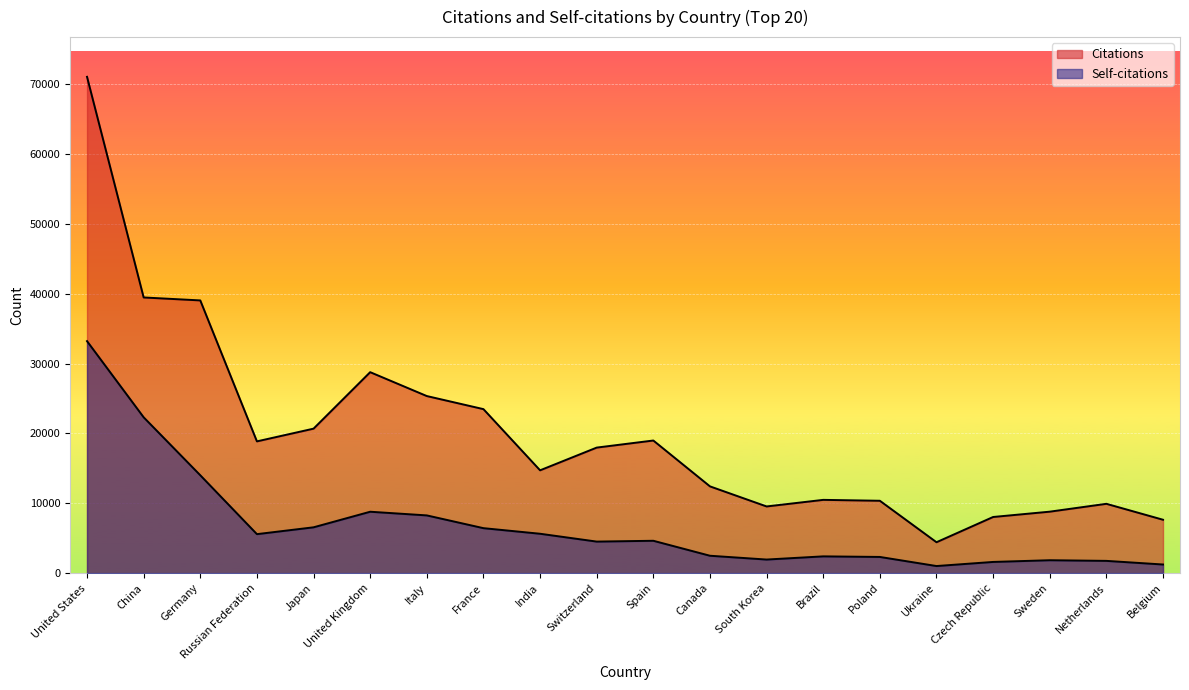

What value does the Self-citations series have at Poland, to the nearest 100?

2300